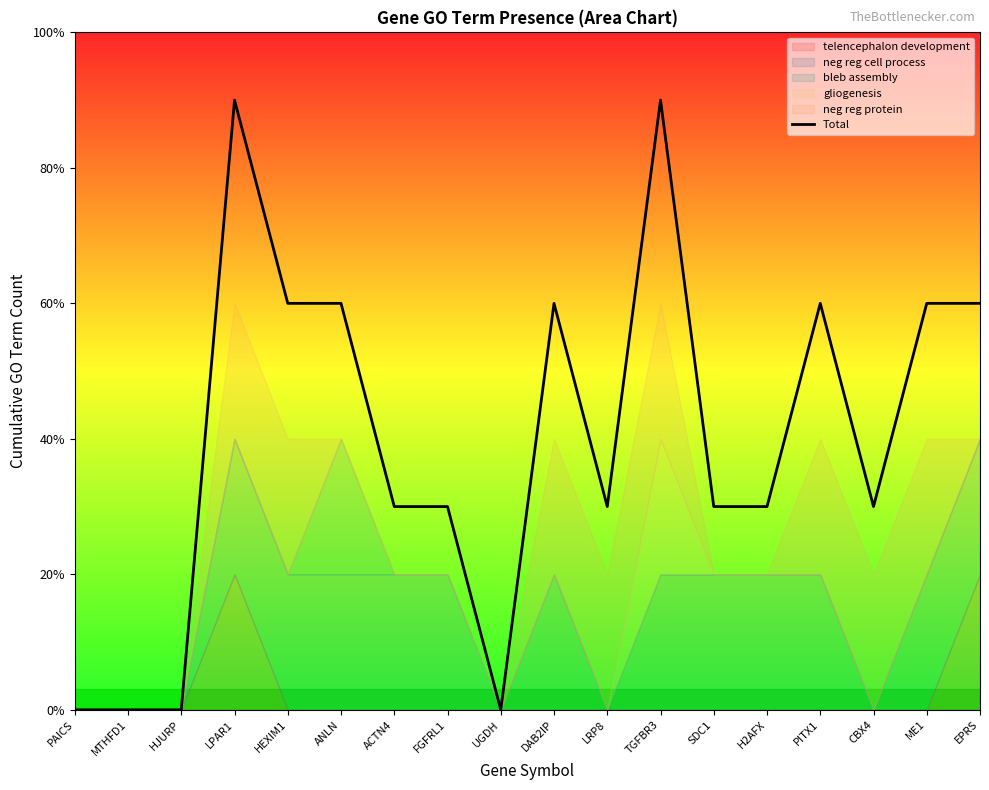

List the labels in order of value, largest first.

LPAR1, TGFBR3, HEXIM1, ANLN, DAB2IP, PITX1, ME1, EPRS, ACTN4, FGFRL1, LRP8, SDC1, H2AFX, CBX4, PAICS, MTHFD1, HJURP, UGDH